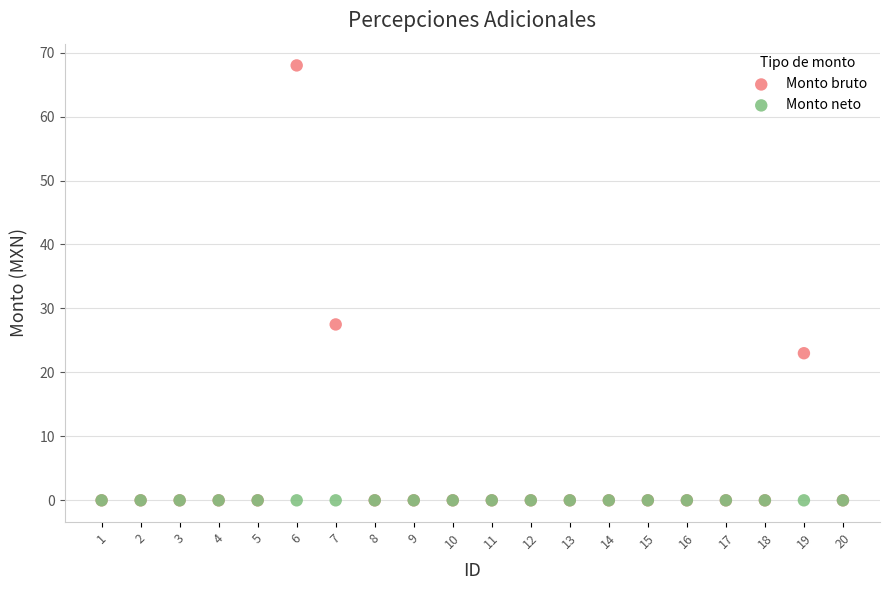

In the Monto bruto series, what Y value is closest to 34?

27.5